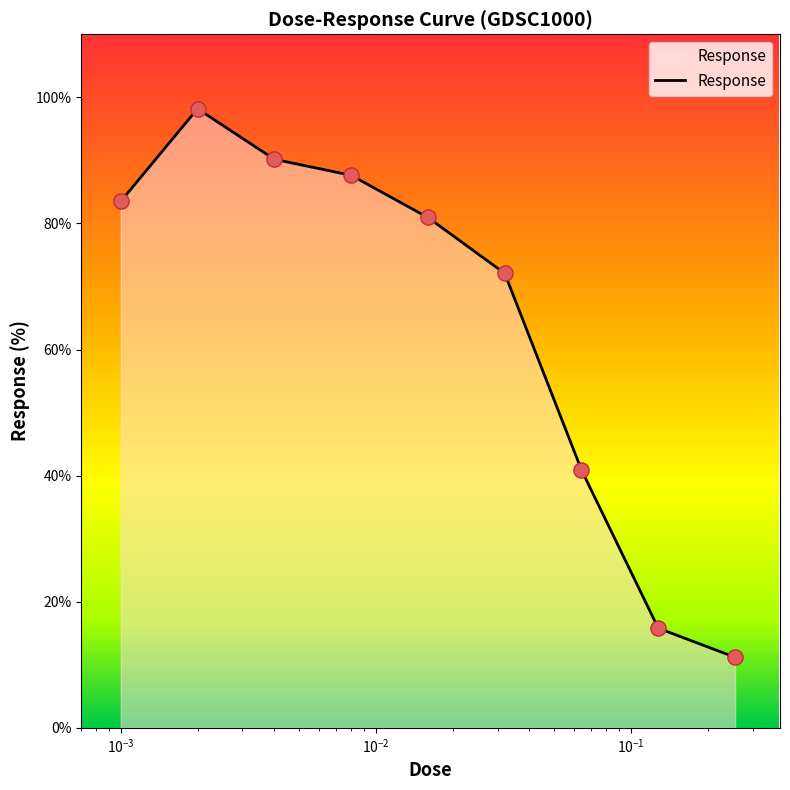

What is the difference between the maximum and minimum values?

87.0